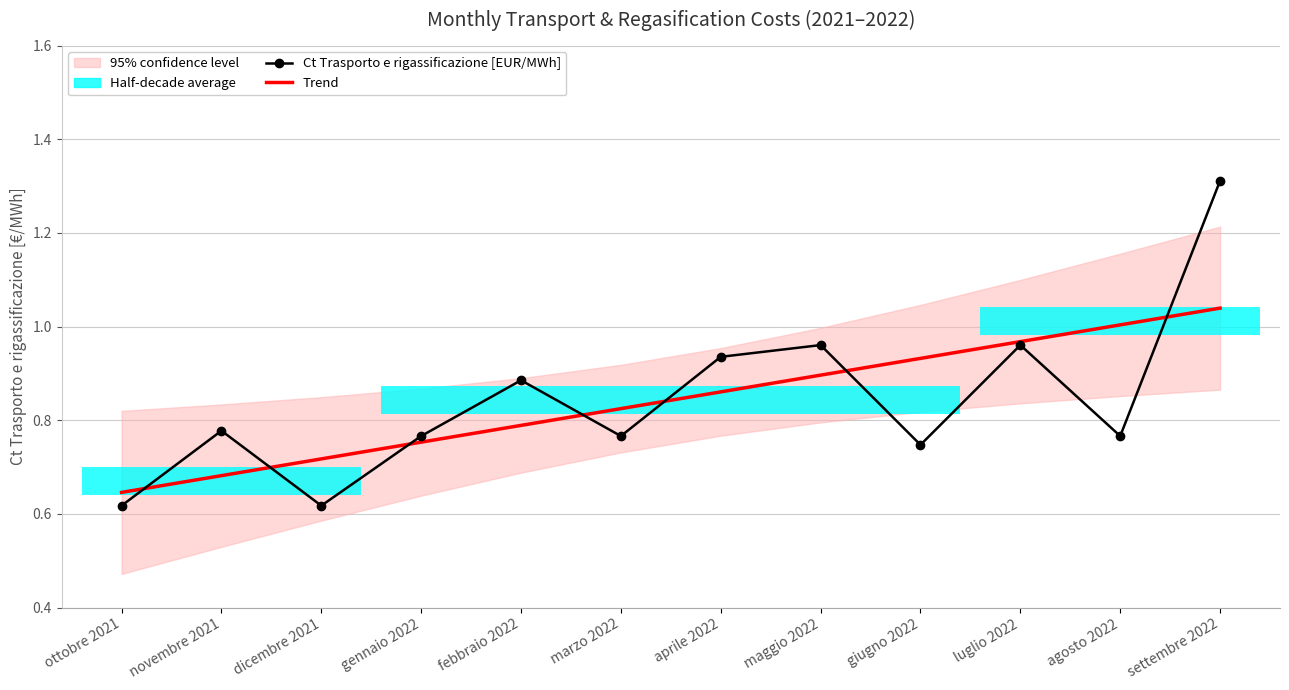

What is the label of the 12th point from the left?

settembre 2022